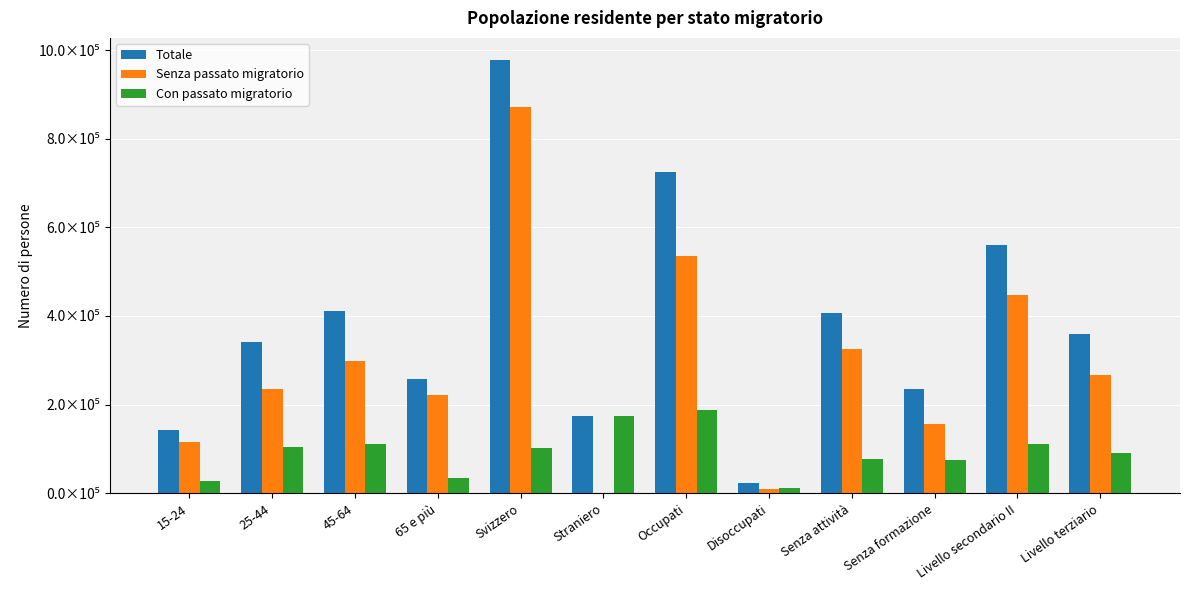

Is it true that Senza passato migratorio equals 326069.7 at Senza attività?

True